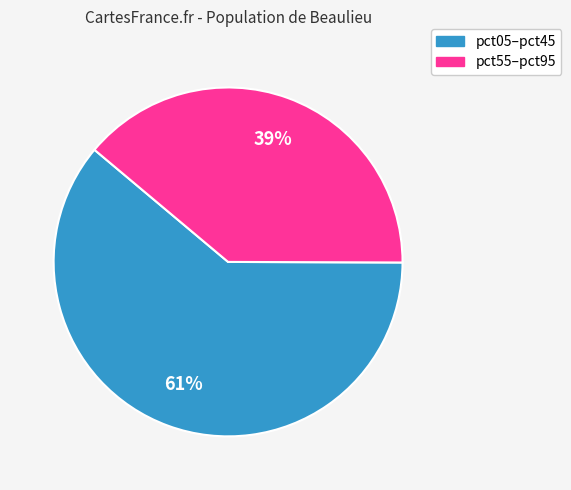

Is there a majority slice in this chart?

Yes